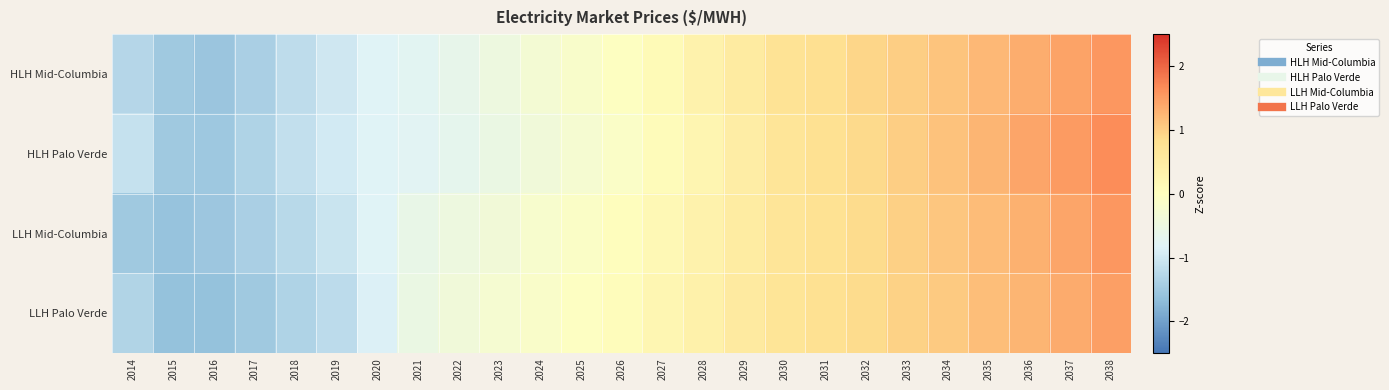

At which category is the sum across all series the highest?

2038